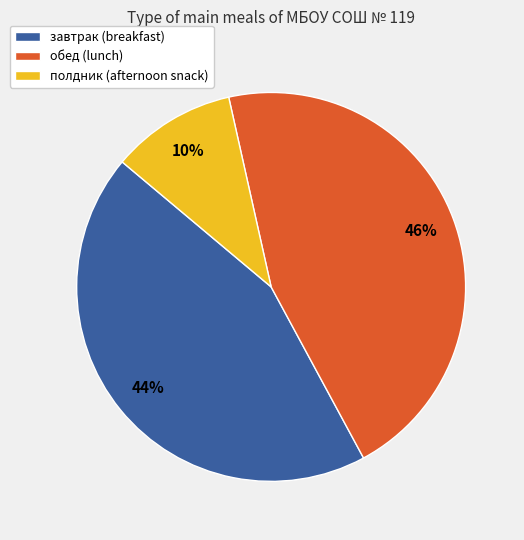

What is the largest slice in the pie chart?

обед